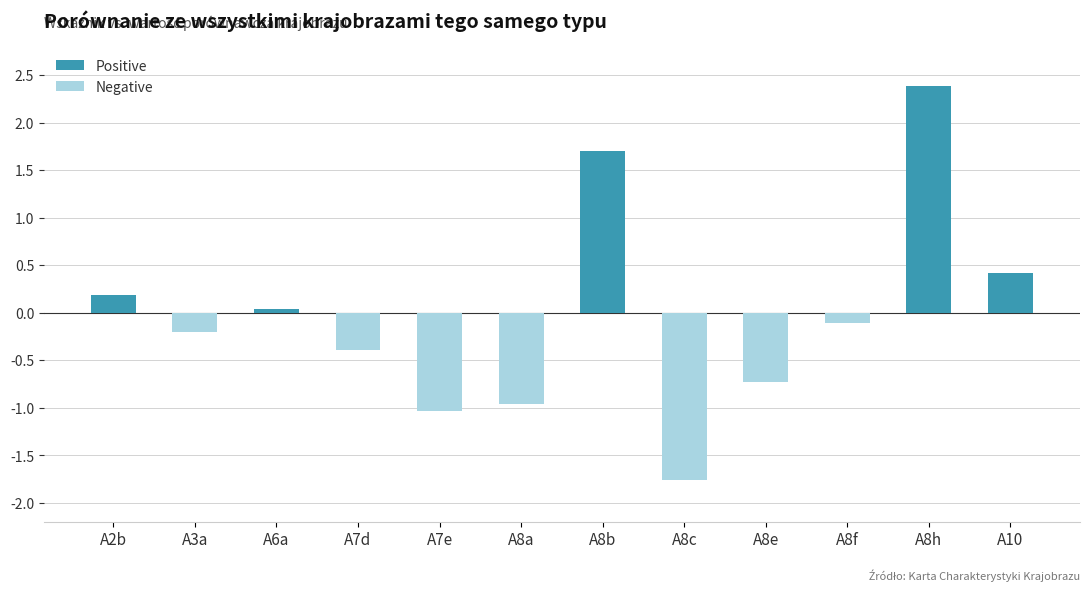

At which category does the chart reach its minimum across all series?

A8c